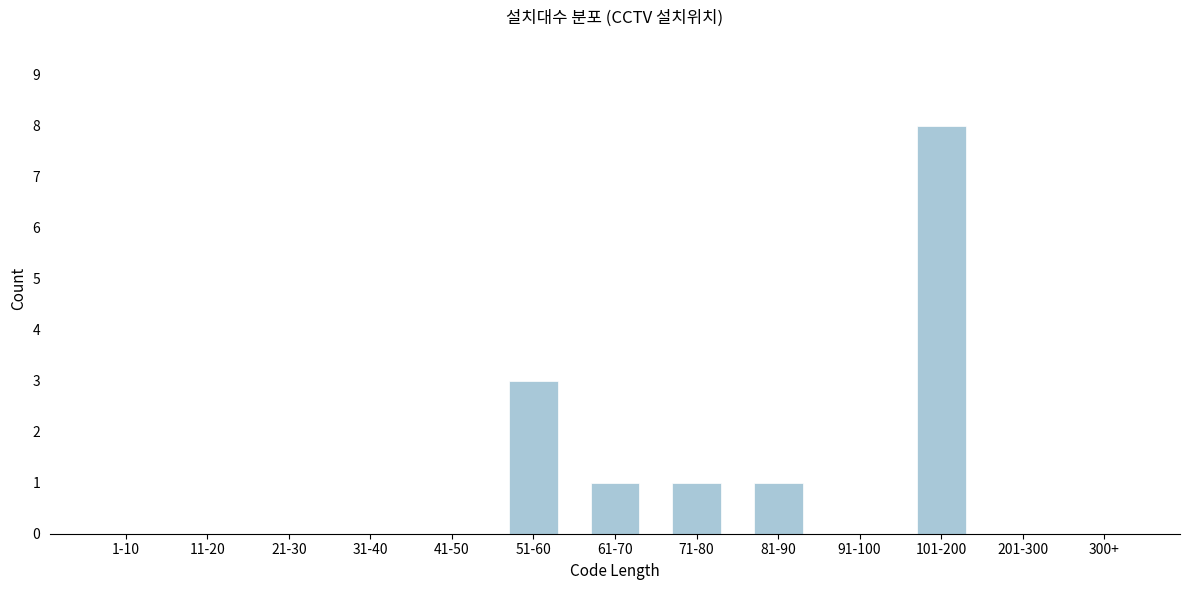

Reading right to left, what are all the values shown in this chart?

300+=0	201-300=0	101-200=8	91-100=0	81-90=1	71-80=1	61-70=1	51-60=3	41-50=0	31-40=0	21-30=0	11-20=0	1-10=0